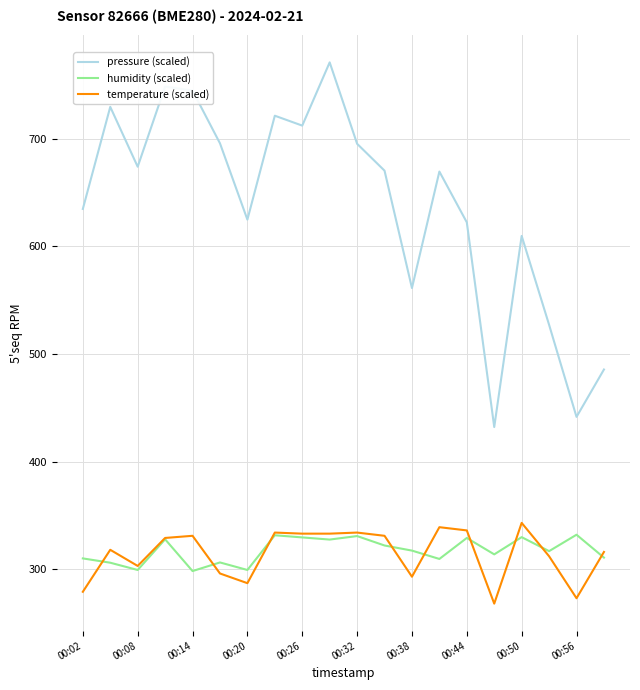

Which series has the widest spread of values?

pressure (scaled)